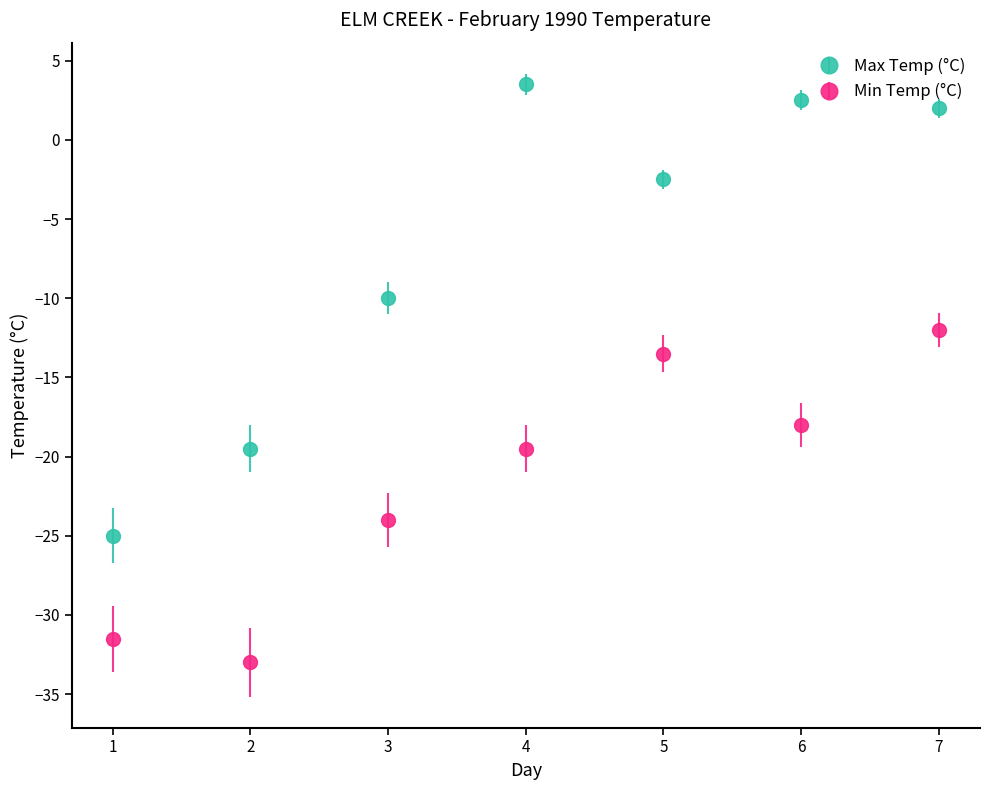

Between 1 and 5, which series saw the biggest shift?

Max Temp (°C)